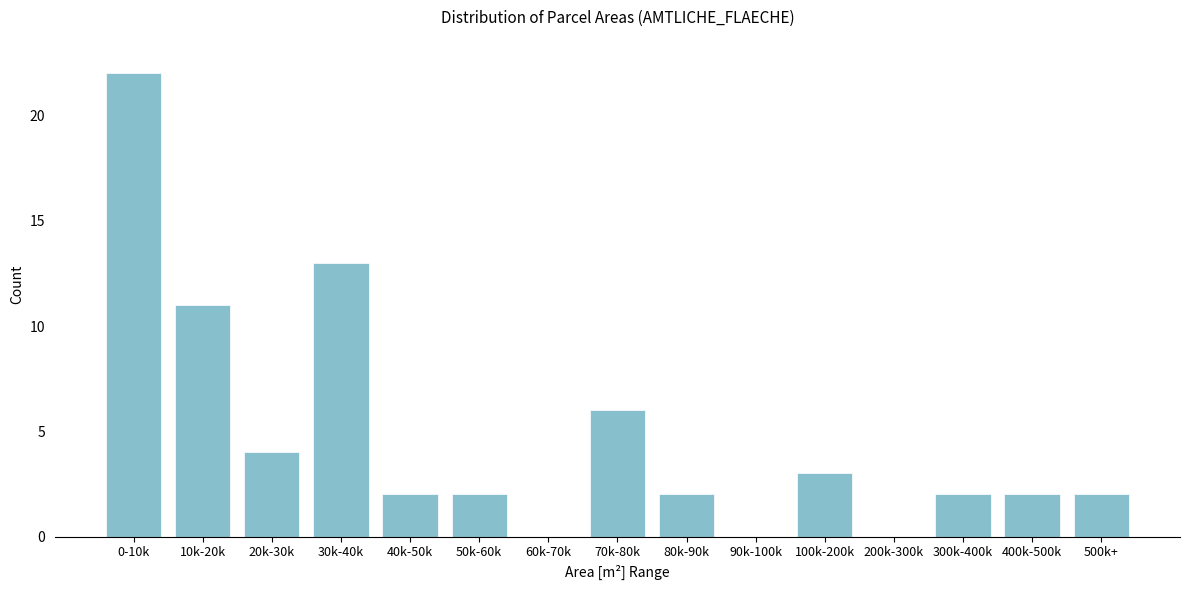

Reading left to right, extract all data points from this chart.

0-10k=22	10k-20k=11	20k-30k=4	30k-40k=13	40k-50k=2	50k-60k=2	60k-70k=0	70k-80k=6	80k-90k=2	90k-100k=0	100k-200k=3	200k-300k=0	300k-400k=2	400k-500k=2	500k+=2